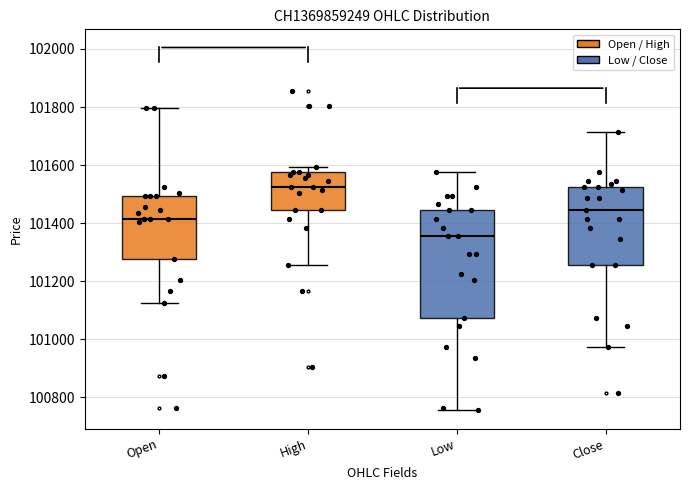

Reading left to right, read every box against the y-axis: the position of its median line, the range the box covers, and the ends of its whiskers. The values are not printed on the chart, so give them approximately, as read against the axis.

Open: median 101420, box 101280 to 101500, whiskers 101120 to 101800
High: median 101520, box 101440 to 101580, whiskers 101260 to 101600
Low: median 101360, box 101080 to 101440, whiskers 100760 to 101580
Close: median 101440, box 101260 to 101520, whiskers 100980 to 101720